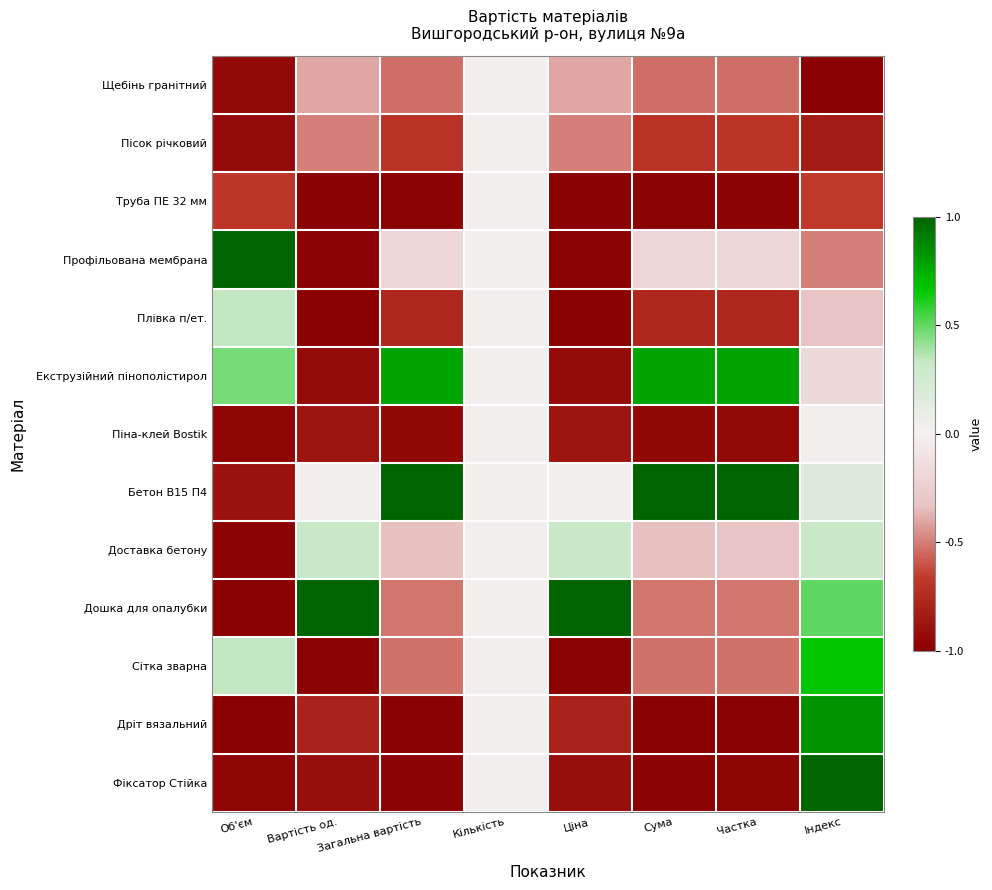

Reading right to left, extract all data points from this chart.

Щебінь гранітний: Індекс=-1.0	Частка=-0.5	Сума=-0.5	Ціна=-0.4	Кількість=0.0	Загальна вартість=-0.5	Вартість од.=-0.4	Об'єм=-0.9
Пісок річковий: Індекс=-0.8	Частка=-0.7	Сума=-0.7	Ціна=-0.5	Кількість=0.0	Загальна вартість=-0.7	Вартість од.=-0.5	Об'єм=-0.9
Труба ПЕ 32 мм: Індекс=-0.7	Частка=-1.0	Сума=-1.0	Ціна=-1.0	Кількість=0.0	Загальна вартість=-1.0	Вартість од.=-1.0	Об'єм=-0.7
Профільована мембрана: Індекс=-0.5	Частка=-0.2	Сума=-0.2	Ціна=-1.0	Кількість=0.0	Загальна вартість=-0.2	Вартість од.=-1.0	Об'єм=1.0
Плівка п/ет.: Індекс=-0.3	Частка=-0.8	Сума=-0.8	Ціна=-1.0	Кількість=0.0	Загальна вартість=-0.8	Вартість од.=-1.0	Об'єм=0.3
Екструзійний пінополістирол: Індекс=-0.2	Частка=0.8	Сума=0.8	Ціна=-0.9	Кількість=0.0	Загальна вартість=0.8	Вартість од.=-0.9	Об'єм=0.5
Піна-клей Bostik: Індекс=0.0	Частка=-0.9	Сума=-1.0	Ціна=-0.9	Кількість=0.0	Загальна вартість=-1.0	Вартість од.=-0.9	Об'єм=-1.0
Бетон B15 П4: Індекс=0.2	Частка=1.0	Сума=1.0	Ціна=0.0	Кількість=0.0	Загальна вартість=1.0	Вартість од.=0.0	Об'єм=-0.9
Доставка бетону: Індекс=0.3	Частка=-0.3	Сума=-0.3	Ціна=0.3	Кількість=0.0	Загальна вартість=-0.3	Вартість од.=0.3	Об'єм=-1.0
Дошка для опалубки: Індекс=0.5	Частка=-0.5	Сума=-0.5	Ціна=1.0	Кількість=0.0	Загальна вартість=-0.5	Вартість од.=1.0	Об'єм=-1.0
Сітка зварна: Індекс=0.7	Частка=-0.5	Сума=-0.5	Ціна=-1.0	Кількість=0.0	Загальна вартість=-0.5	Вартість од.=-1.0	Об'єм=0.3
Дріт вязальний: Індекс=0.8	Частка=-1.0	Сума=-1.0	Ціна=-0.8	Кількість=0.0	Загальна вартість=-1.0	Вартість од.=-0.8	Об'єм=-1.0
Фіксатор Стійка: Індекс=1.0	Частка=-1.0	Сума=-1.0	Ціна=-0.9	Кількість=0.0	Загальна вартість=-1.0	Вартість од.=-0.9	Об'єм=-1.0